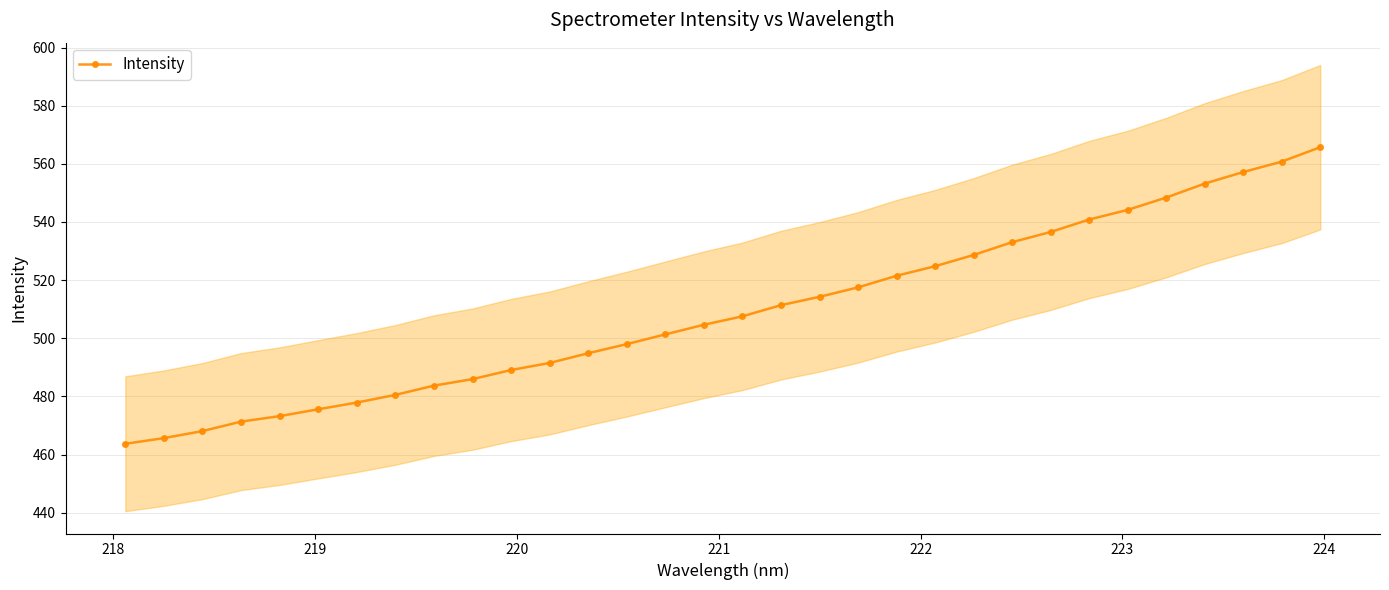

What is the value of the Intensity point at the 11th from the left?

489.1